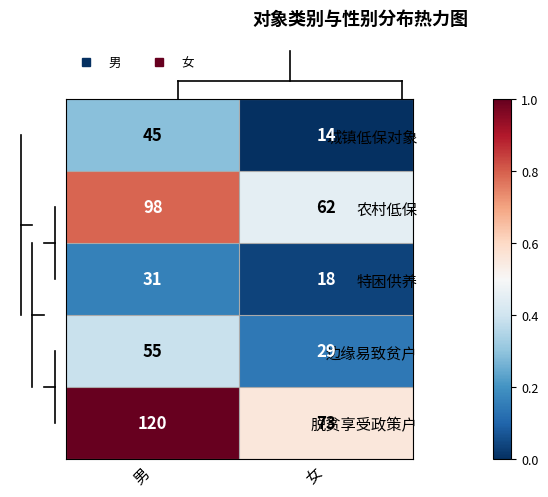

Rank the series at 男 from lowest to highest value.

特困供养, 城镇低保对象, 边缘易致贫户, 农村低保, 脱贫享受政策户